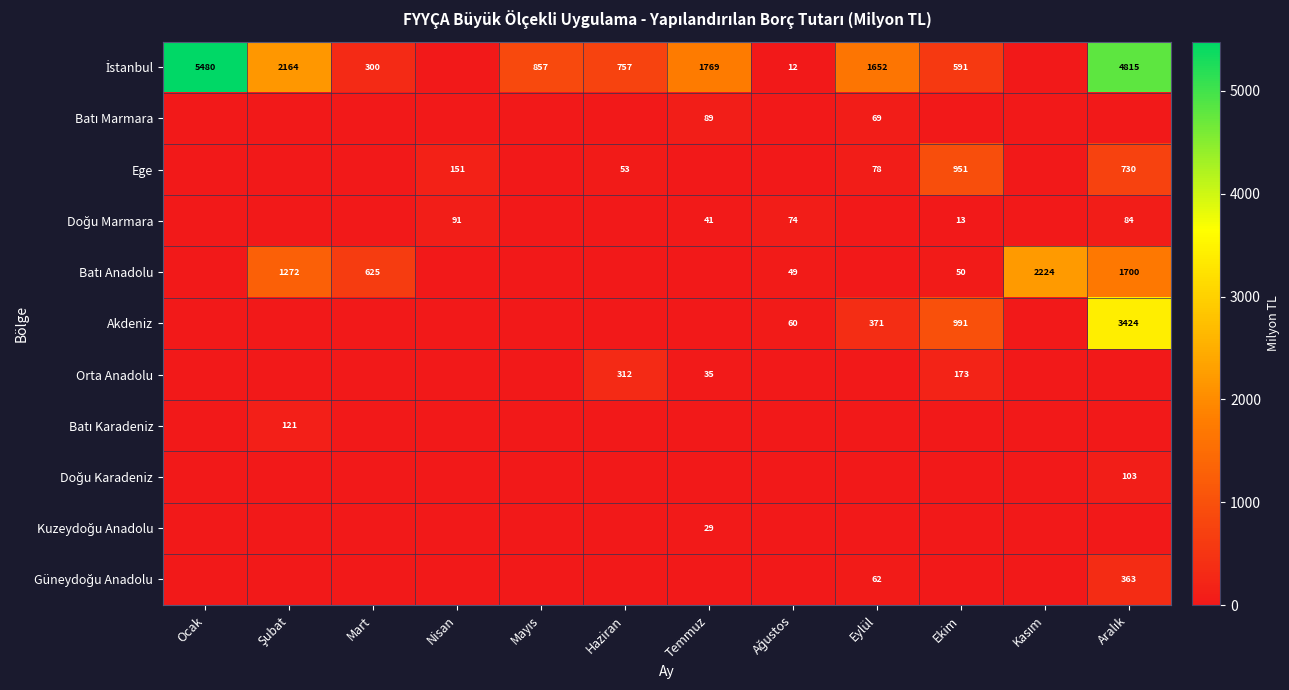

What is the difference between the Ege values at Ekim and Eylül?

873